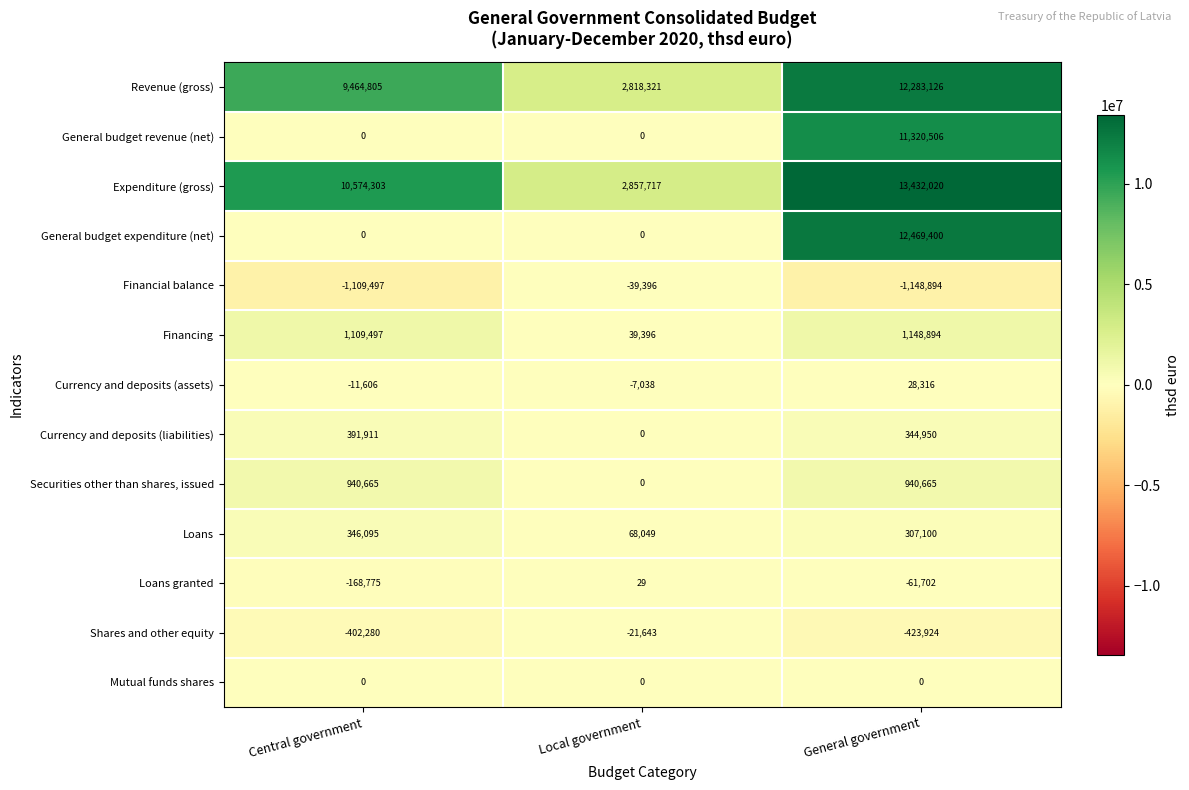

Which category has the highest value across all series?

General government